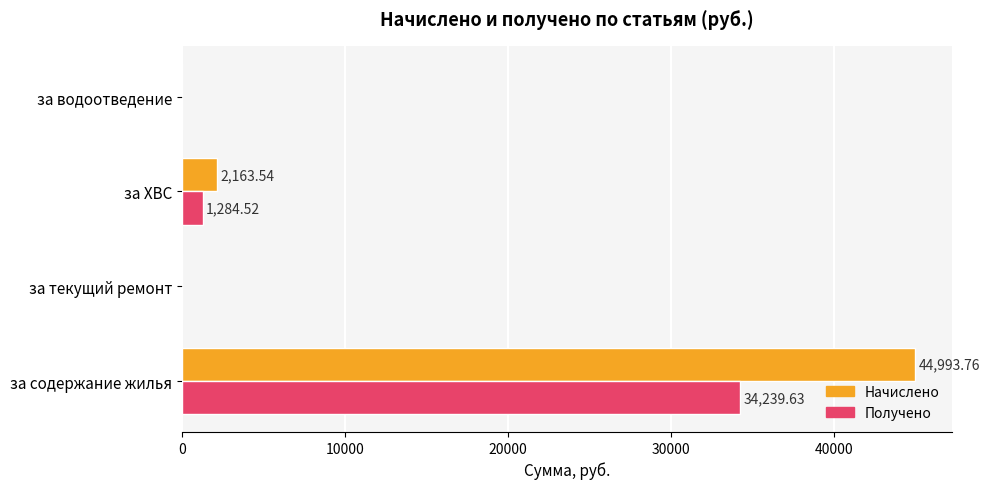

What is the sum of all Начислено values?

47157.3